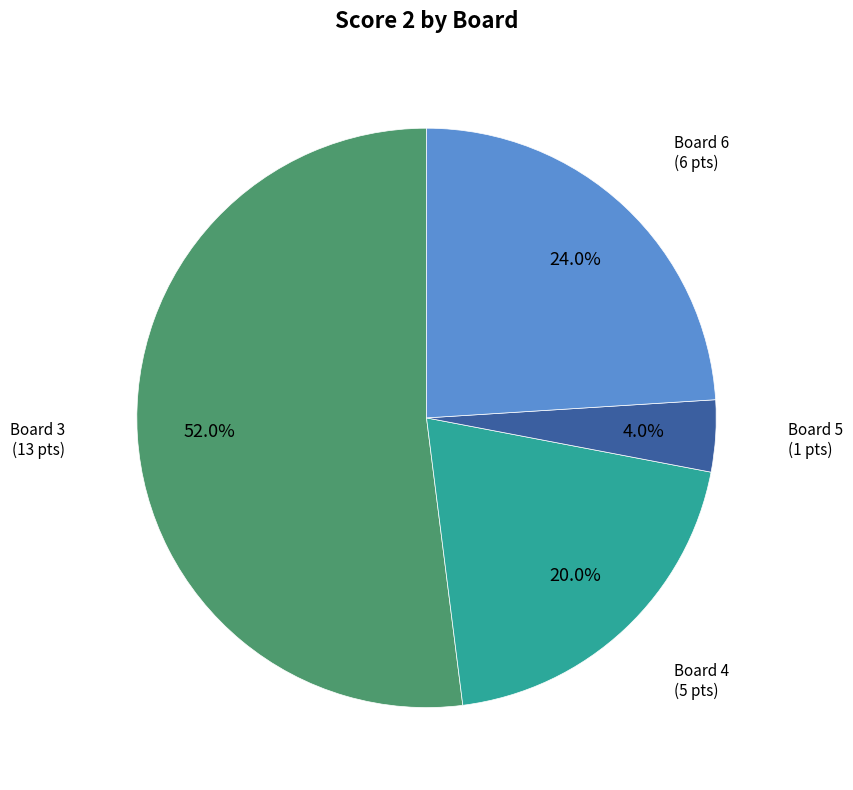

Does any single category account for the majority?

Yes